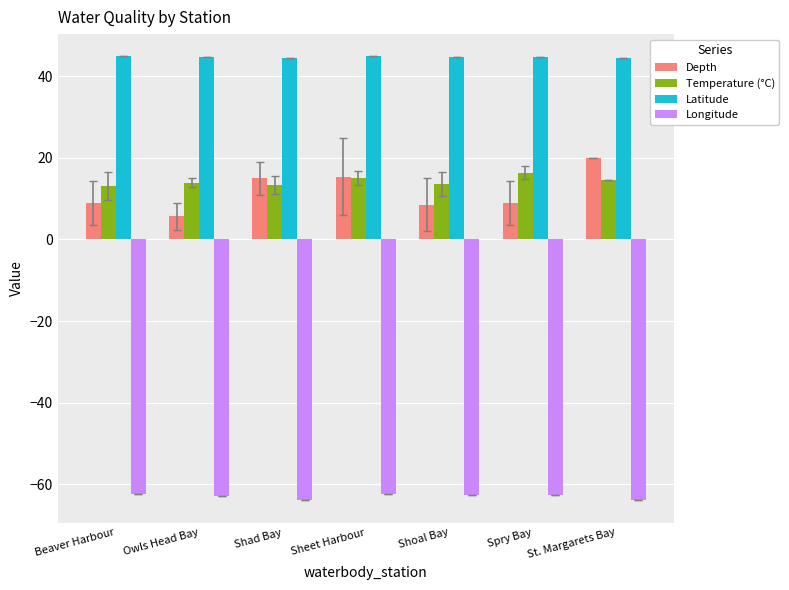

What is the difference between the second highest and second lowest values in the Latitude series?

0.3